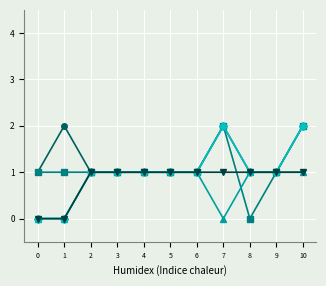

At which category is the sum across all series the highest?

10